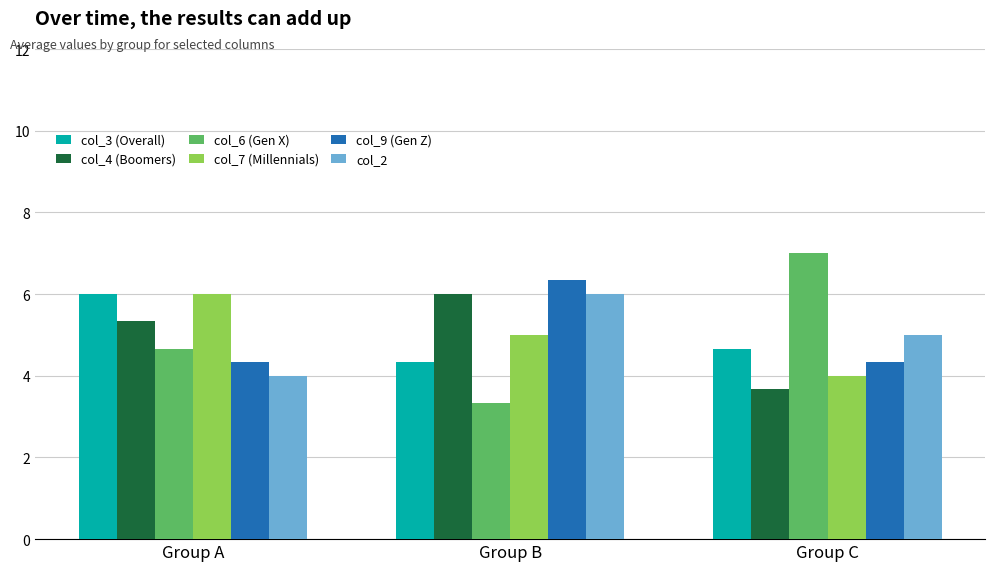

The value of col_2 at Group C is 7.6. True or false?

False